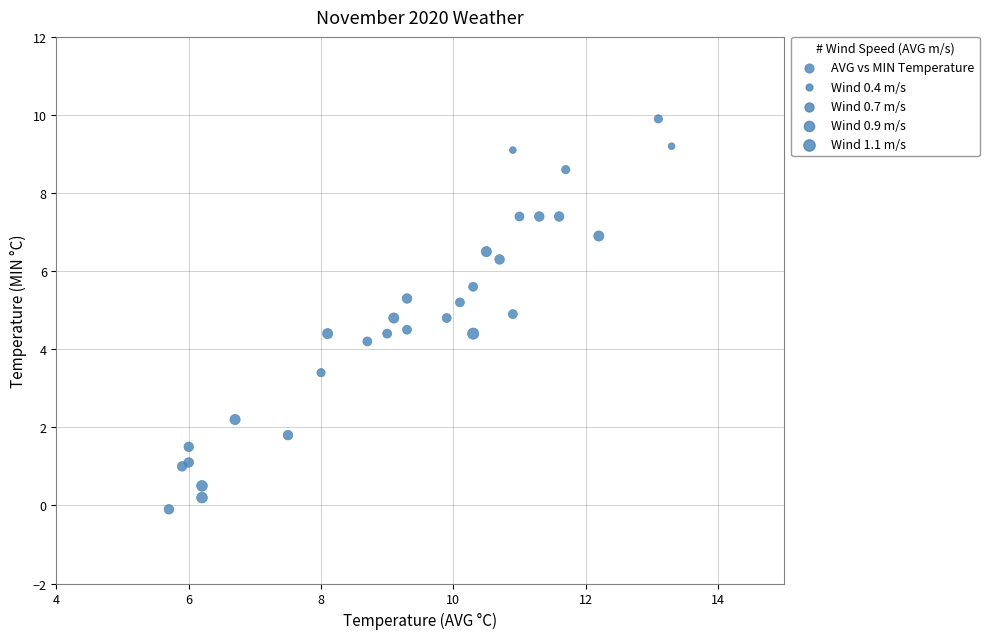

What Y value in the scatter plot is closest to 4?

4.2